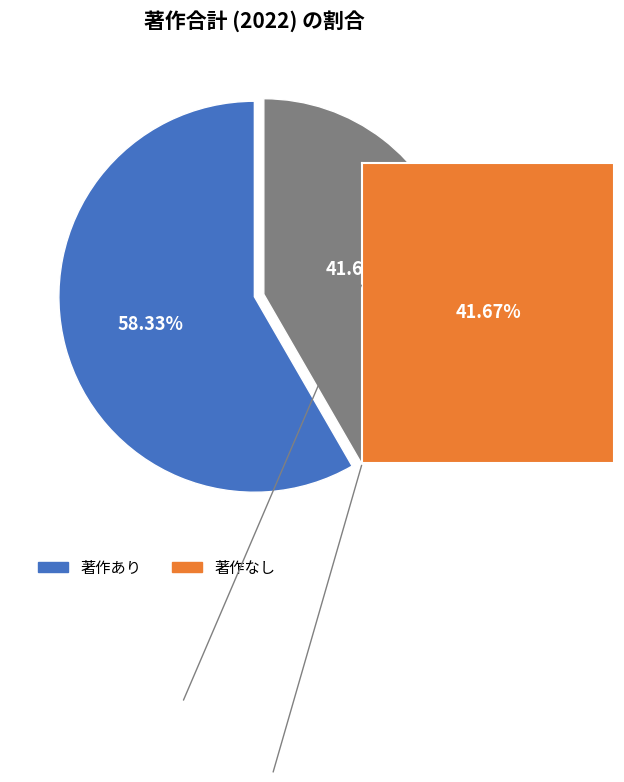

To the nearest percent, what is the average slice percentage?

50%